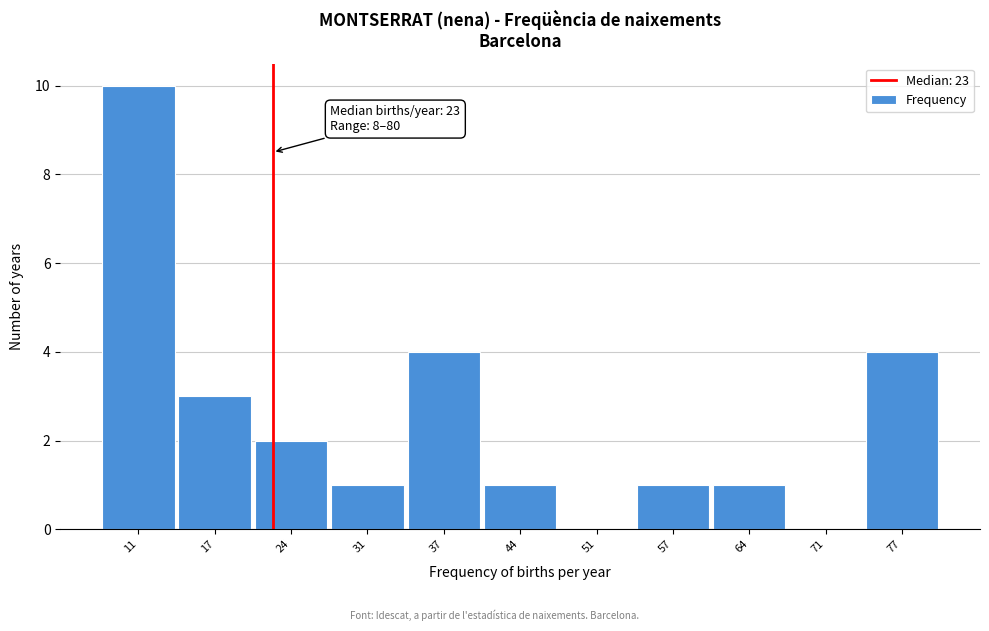

Reading left to right, list all the values displayed in this chart.

11=10	17=3	24=2	31=1	37=4	44=1	51=0	57=1	64=1	71=0	77=4